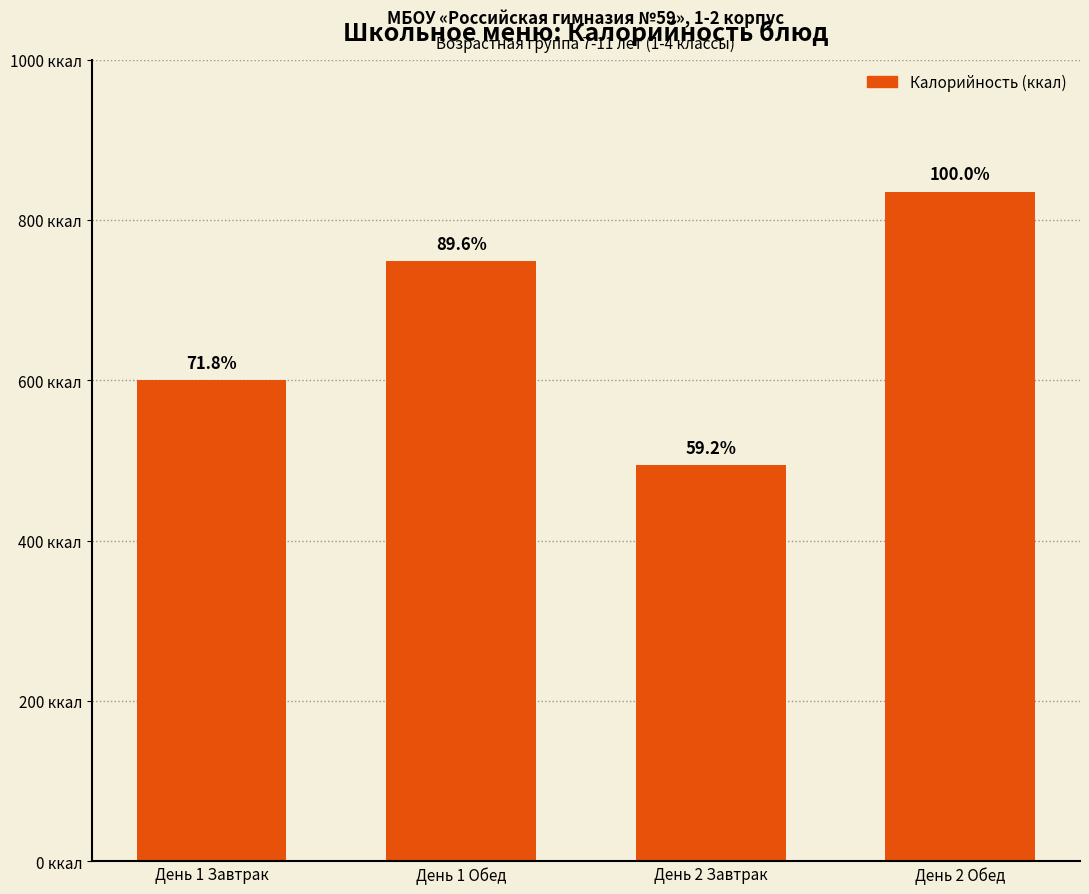

Does the chart contain any negative values?

No